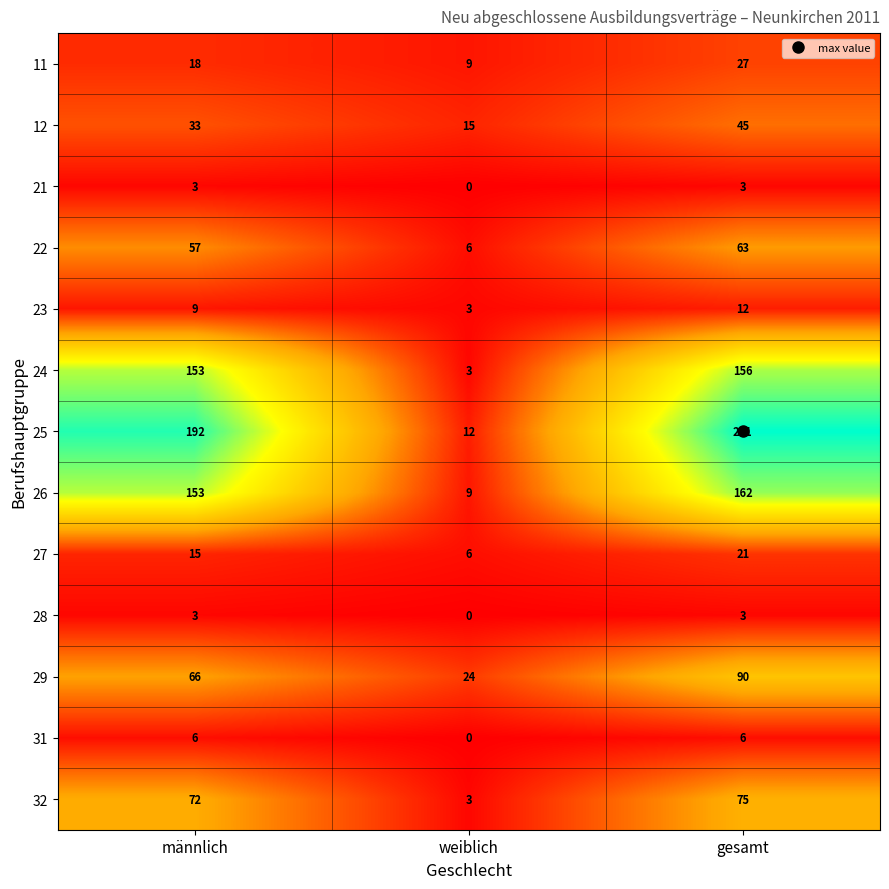

Where is 11 nearest to the value 18?

männlich